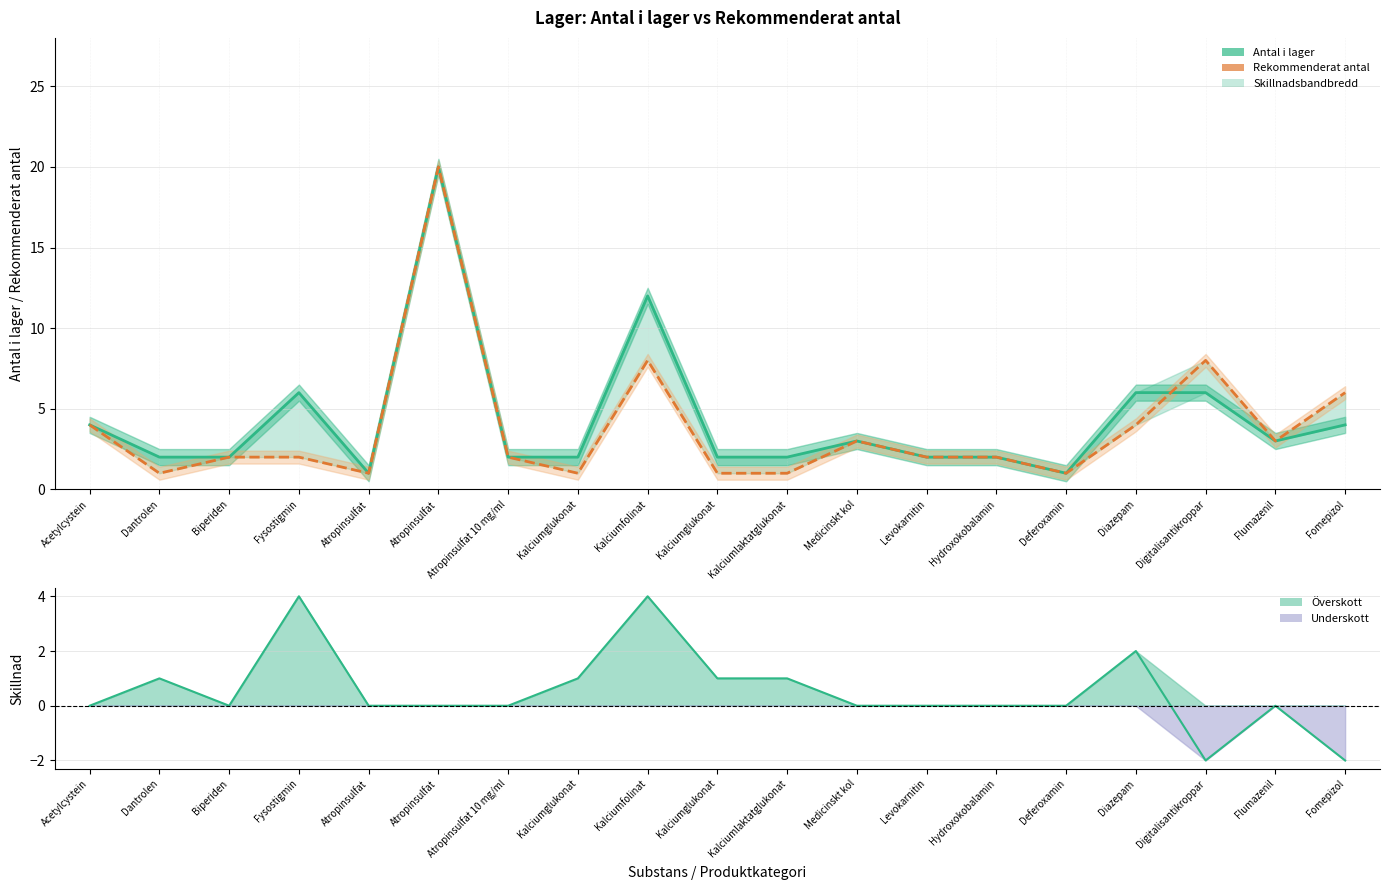

How many intersections are there between Rekommenderat antal and Antal i lager?

1